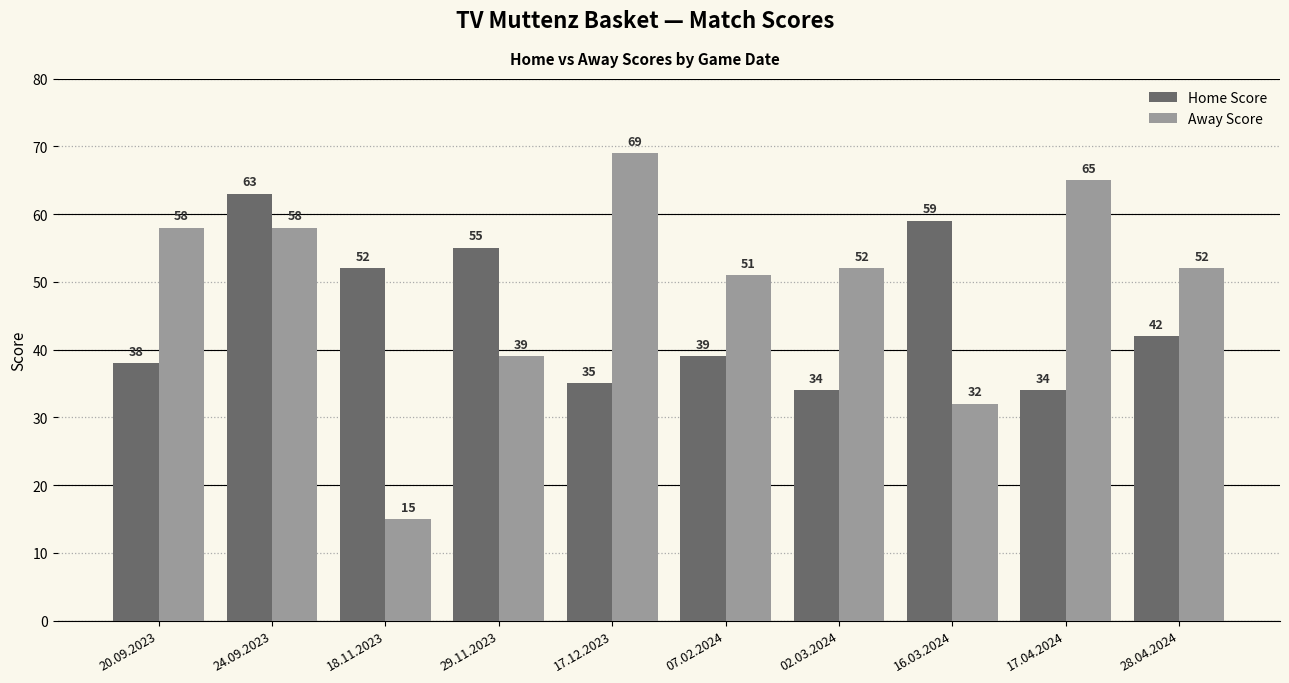

At which category does the chart reach its minimum across all series?

18.11.2023